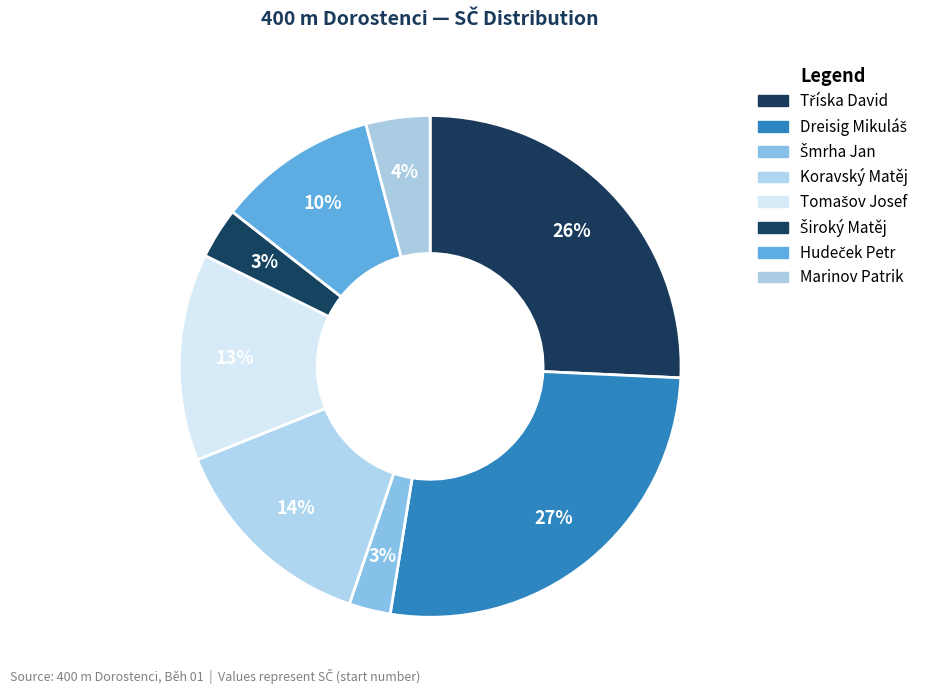

Rank the categories by value from highest to lowest.

Dreisig Mikuláš, Tříska David, Koravský Matěj, Tomašov Josef, Hudeček Petr, Marinov Patrik, Široký Matěj, Šmrha Jan